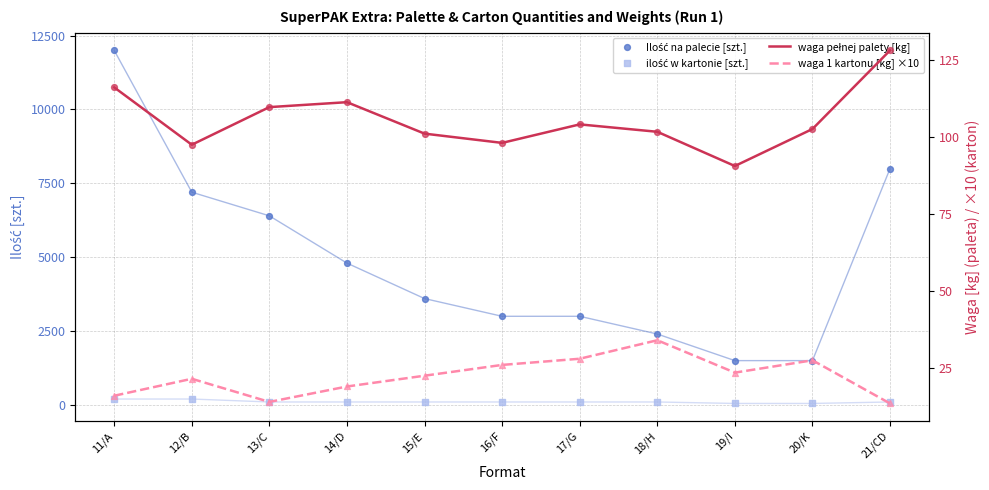

What is the total value across all series at 14/D?

5030.2